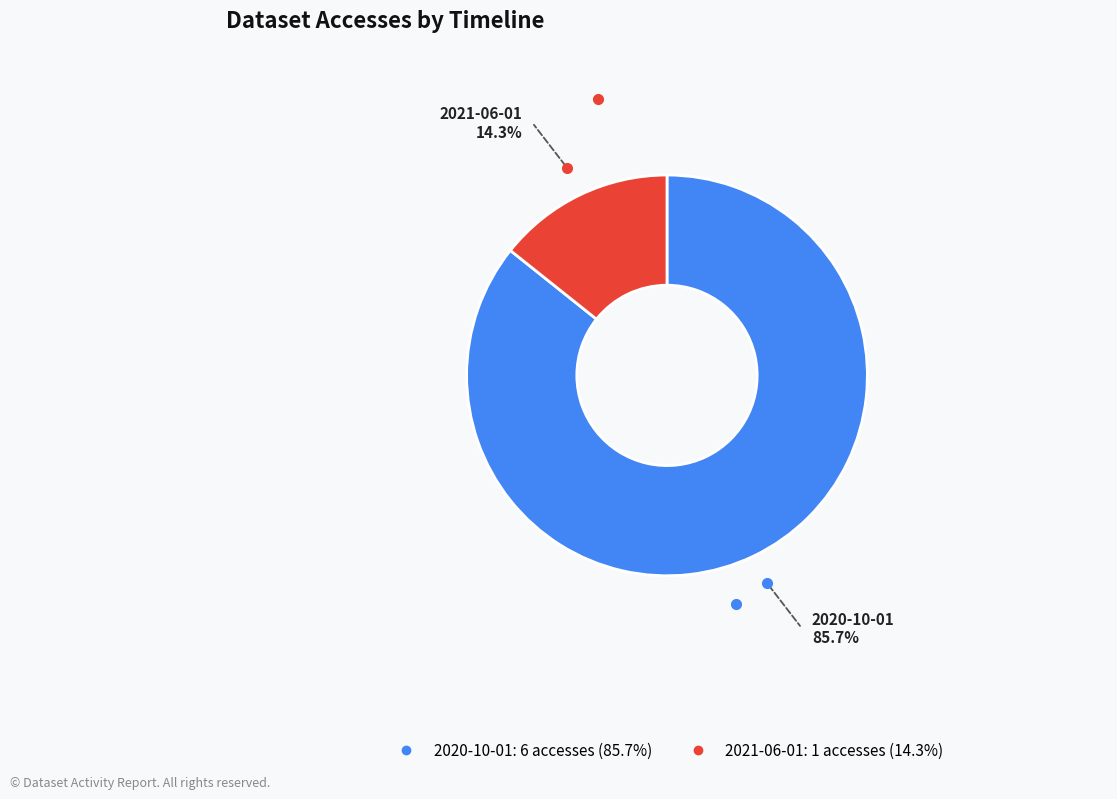

Rank the categories by value from lowest to highest.

2021-06-01, 2020-10-01